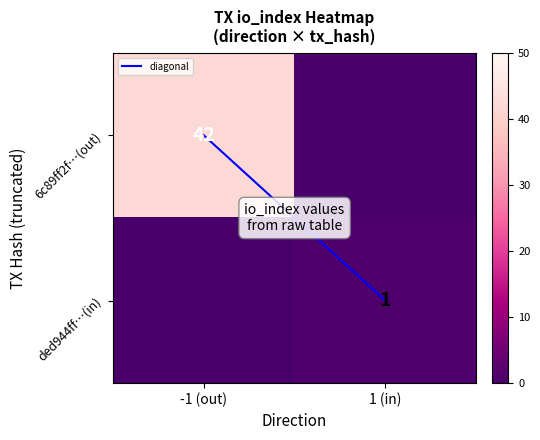

List the series in order of their peak value, highest first.

6c89ff2f…(out), diagonal, ded944ff…(in)